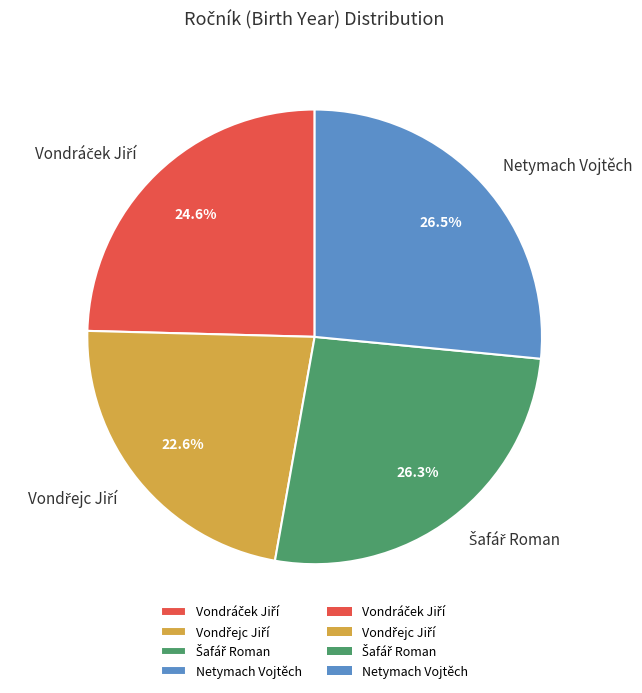

Does Netymach Vojtěch represent more than half of the total?

No